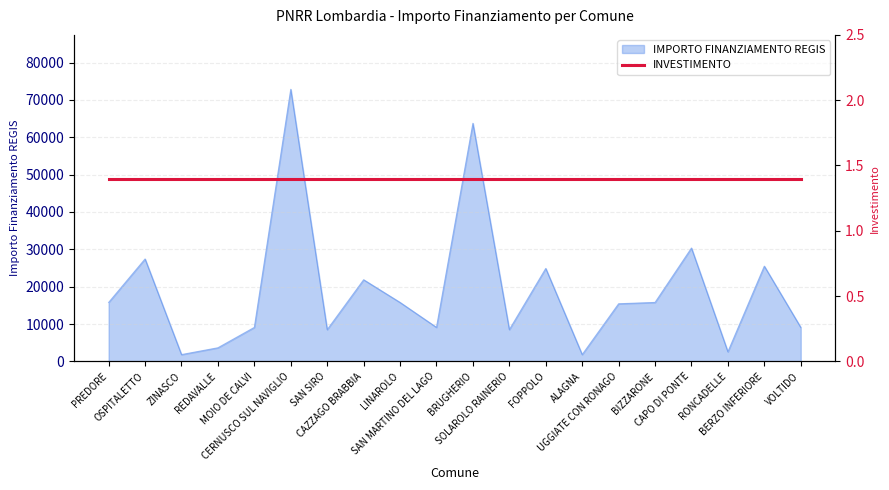

What is the greatest value displayed?

72840